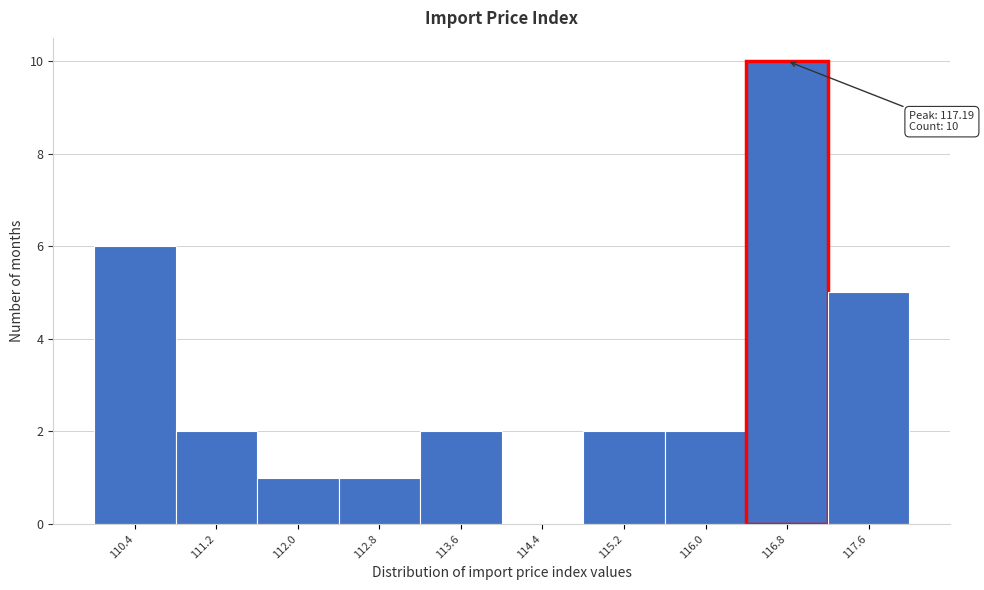

Reading left to right, list all the values displayed in this chart.

110.4=6	111.2=2	112.0=1	112.8=1	113.6=2	114.4=0	115.2=2	116.0=2	116.8=10	117.6=5